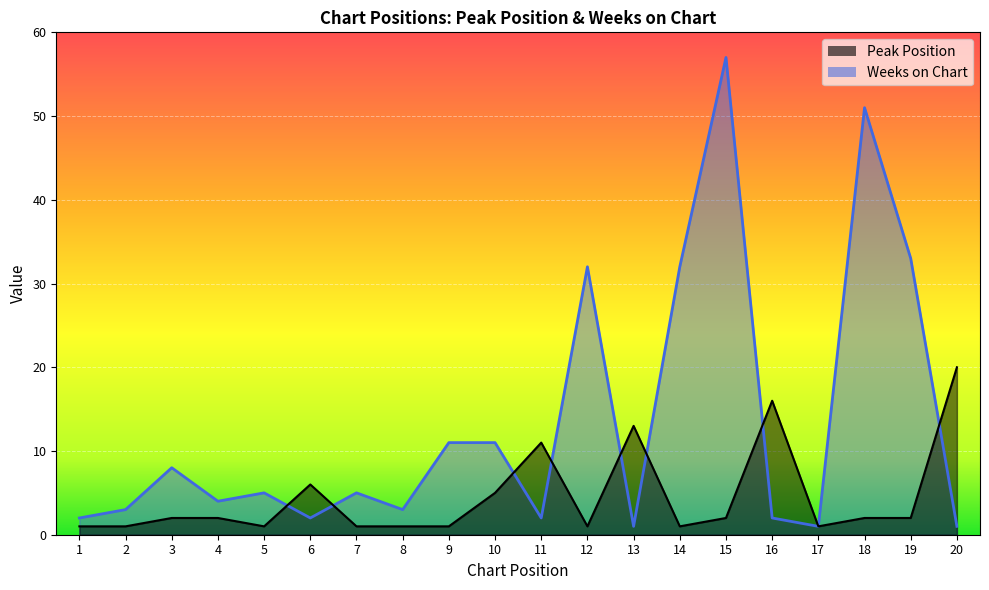

Where is Peak Position nearest to the value 10?

11